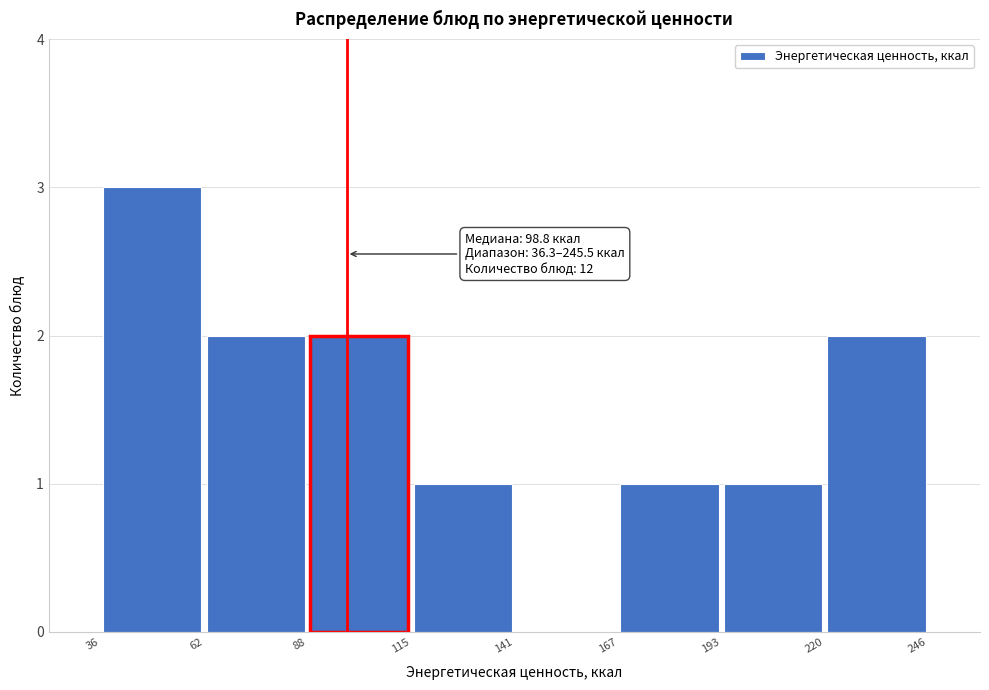

Which range on the x-axis has the tallest bar?

36 to 62